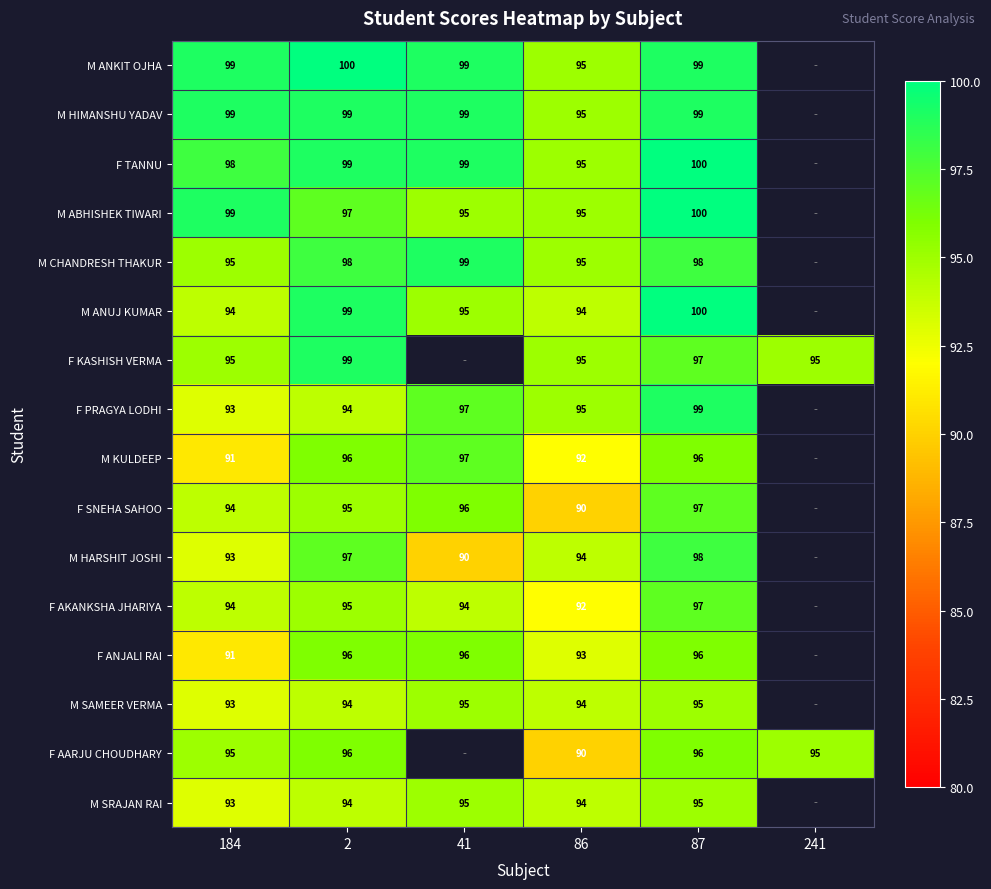

What is the difference between the highest and lowest values at 86?

5